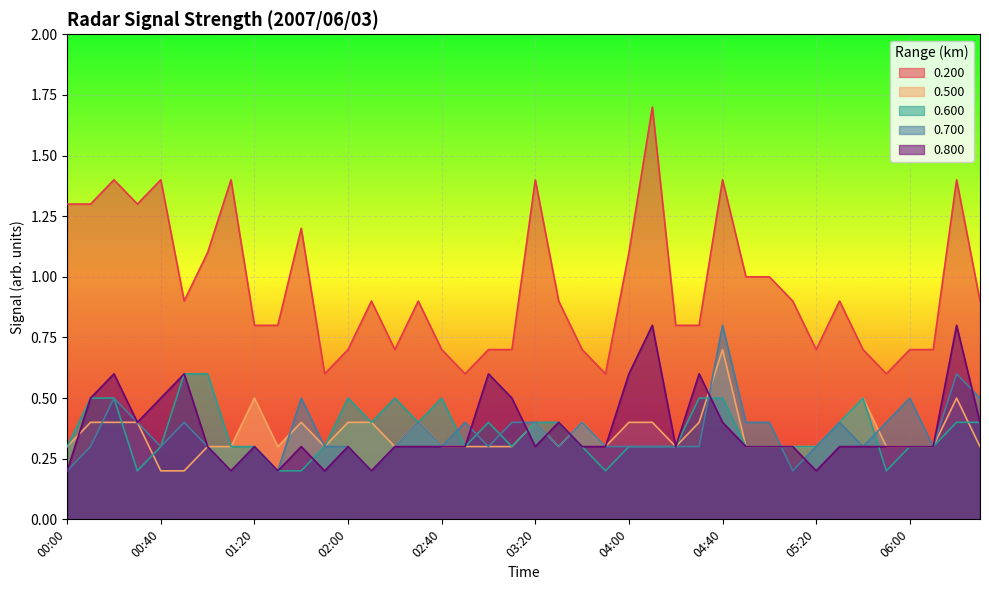

Which label corresponds to the largest value in the chart?

04:10